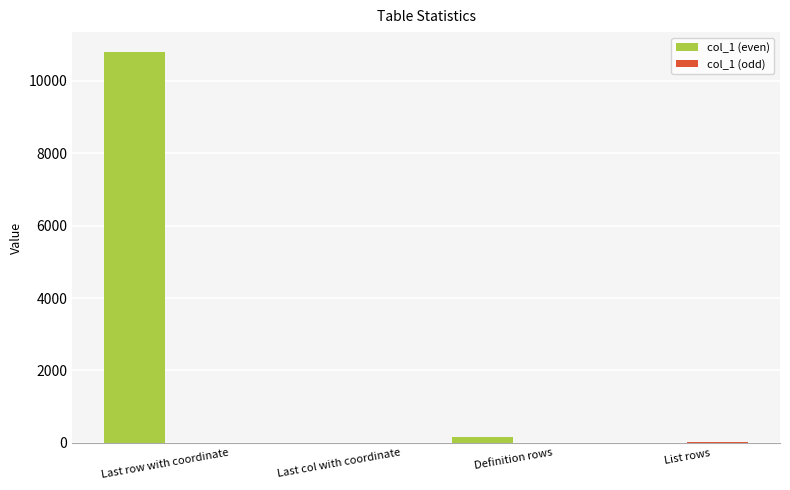

What is the total value across all series at Definition rows?

152